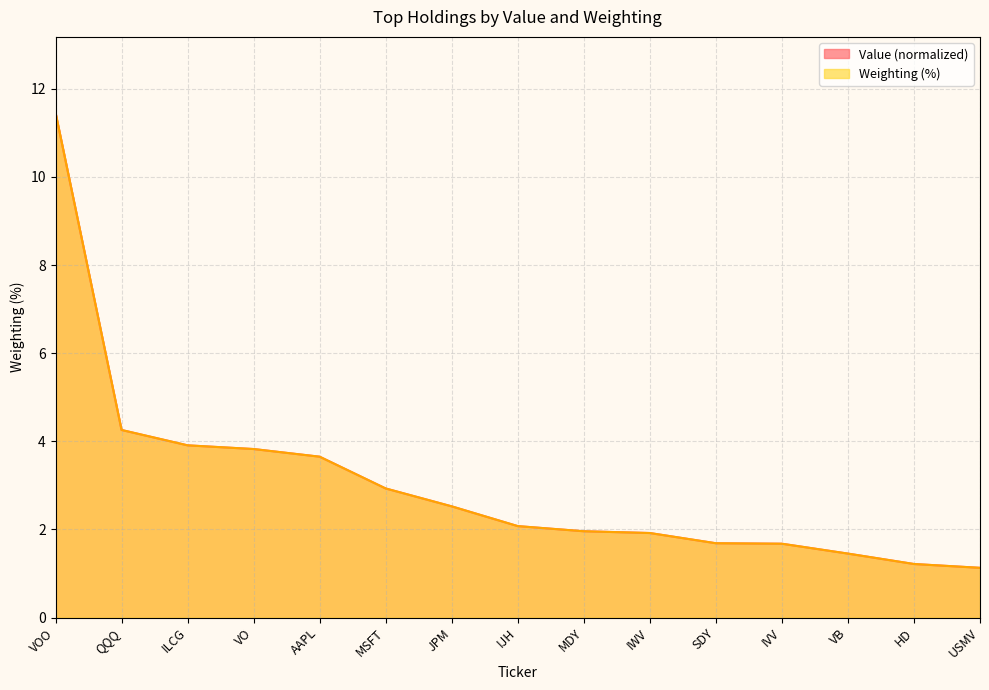

True or false: Weighting has more than 0 interior local peaks.

False